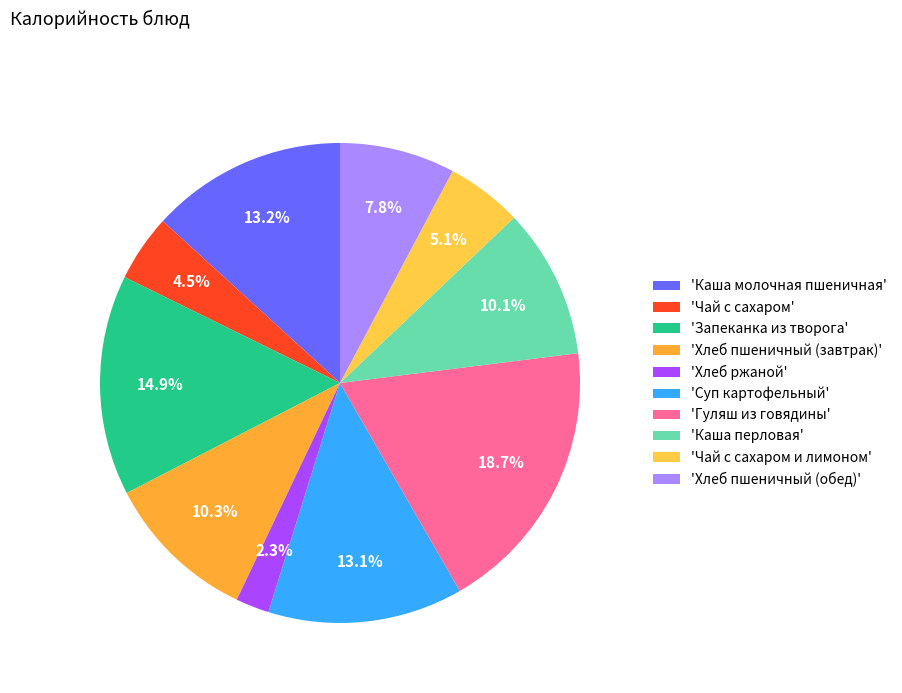

To the nearest percent, what is the average slice percentage?

10%